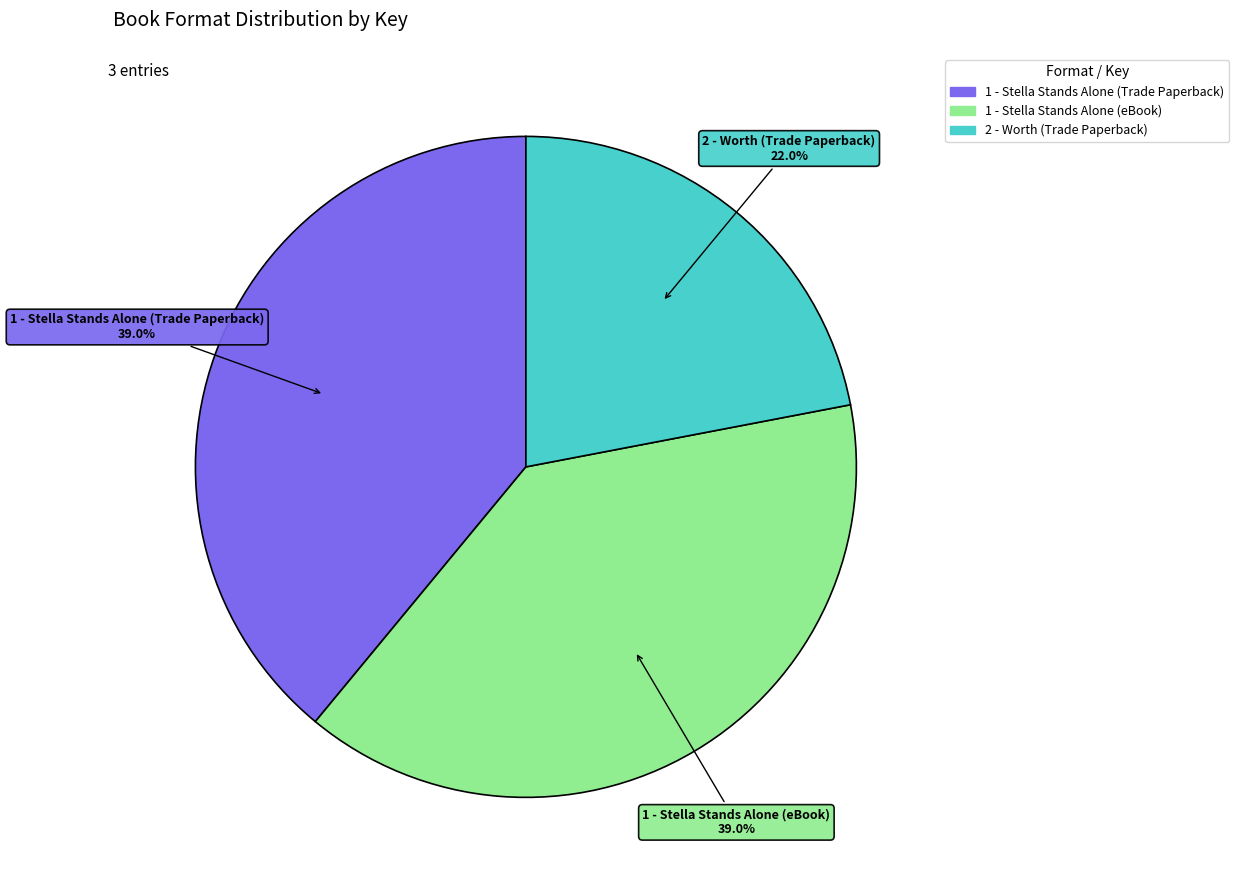

Does any single category account for the majority?

No